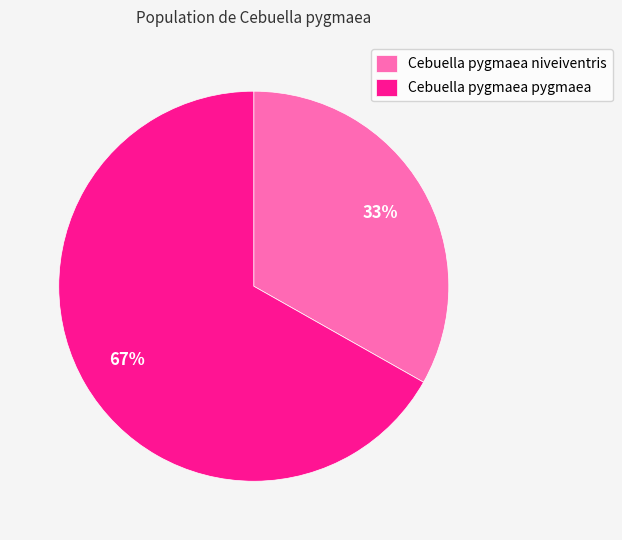

Does any single category account for the majority?

Yes